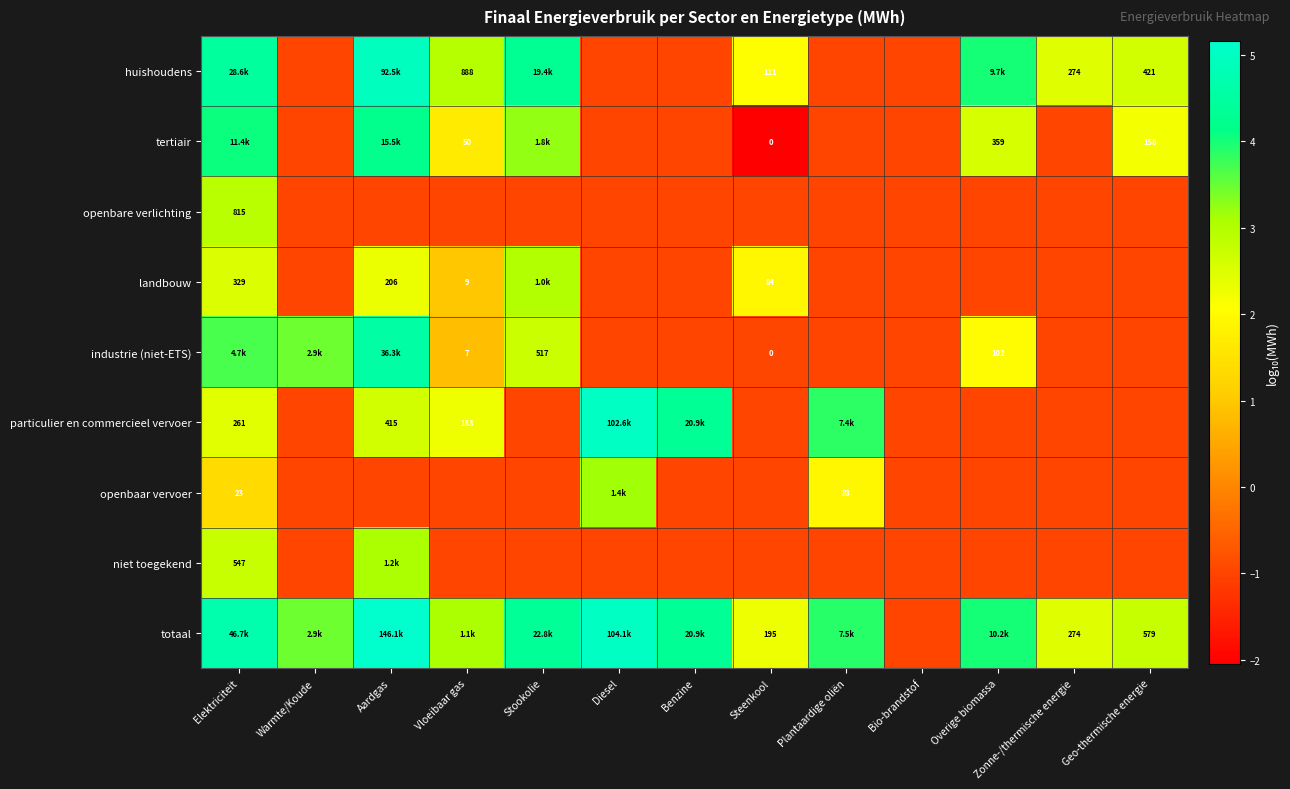

How many distinct data groups are displayed?

9